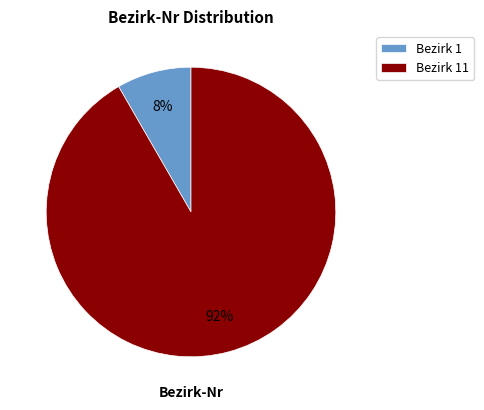

True or false: Bezirk 11 accounts for 92% of the total.

True